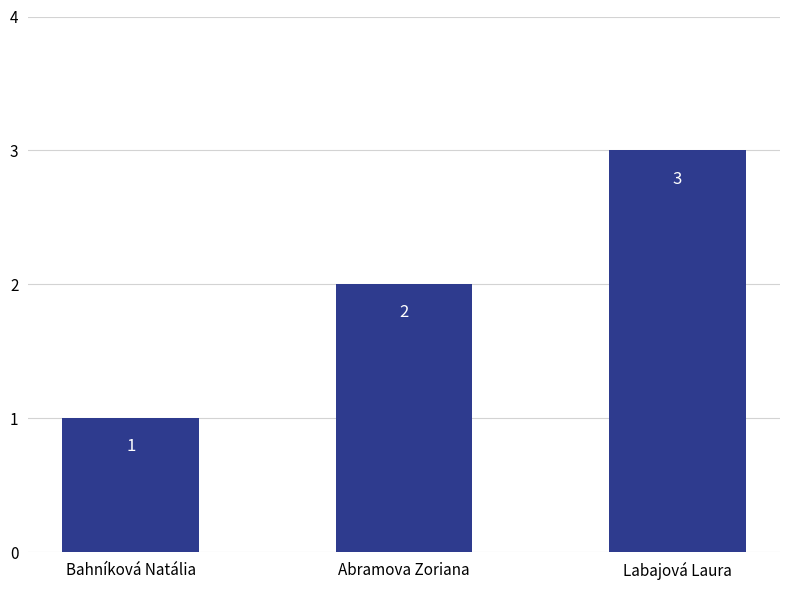

What is the sum of the values at Labajová Laura and Bahníková Natália?

4